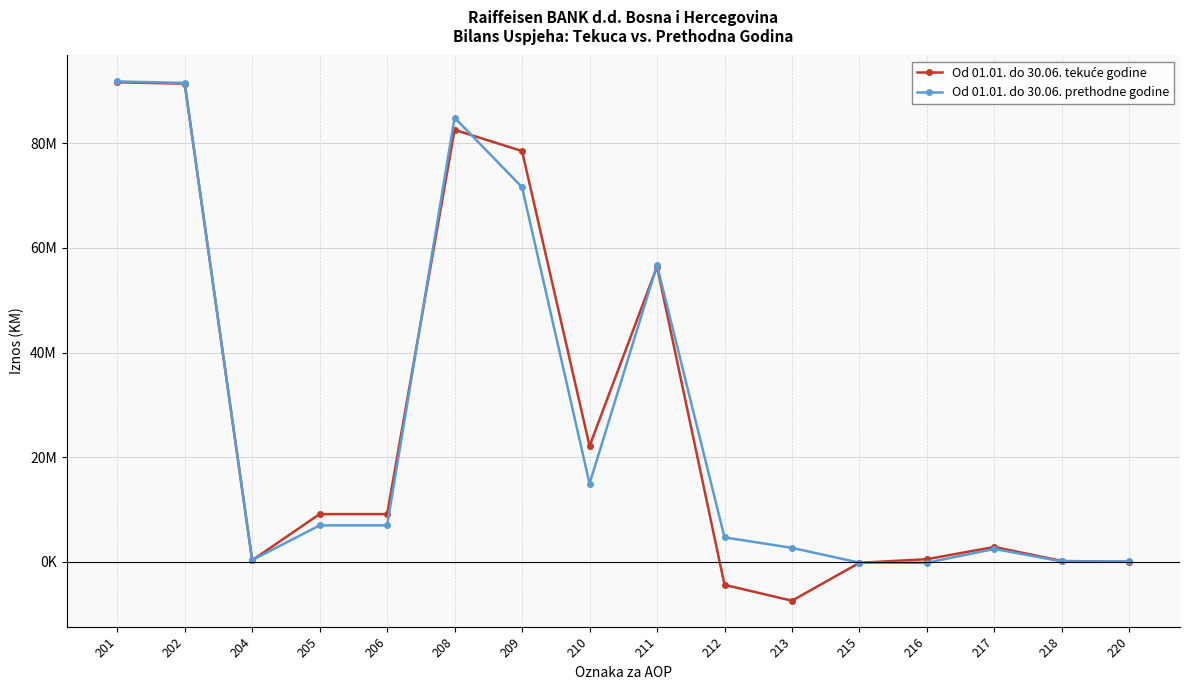

Reading left to right, list all the values displayed in this chart.

Od 01.01. do 30.06. tekuće godine: 91688306	91435163	253143	9088224	9088224	82600082	78536264	22109551	56426713	-4441555	-7482663	-224834	463464	2802478	117628	-40856
Od 01.01. do 30.06. prethodne godine: 91855823	91569672	286151	6929749	6929749	84926074	71618698	14913218	56705480	4631296	2630098	-202202	-219254	2422654	30005	42751